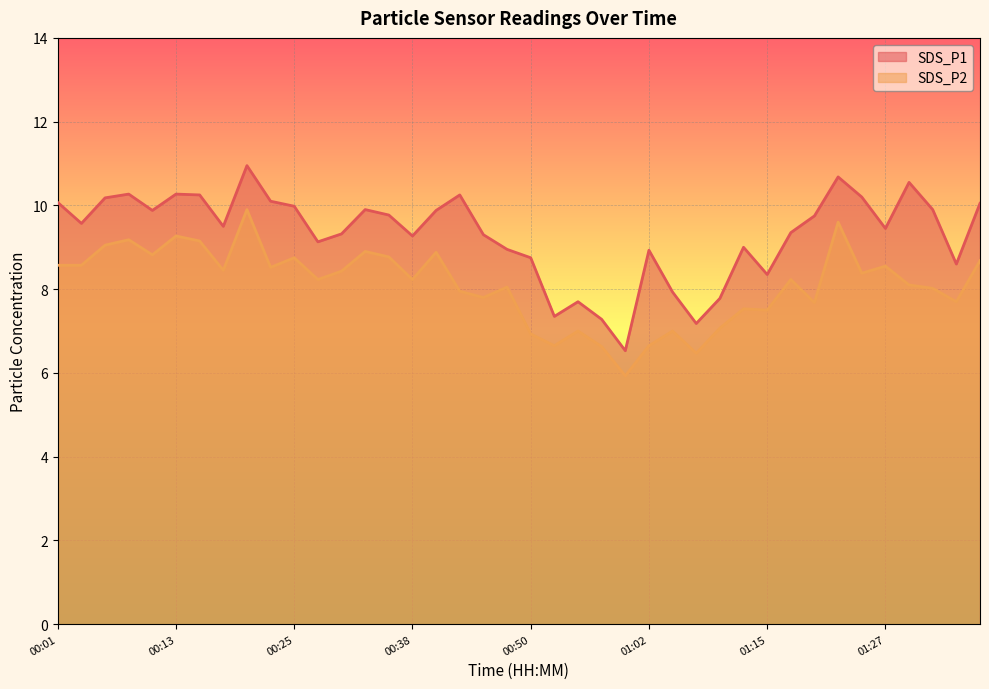

What are all the series names shown in the legend?

SDS_P1, SDS_P2